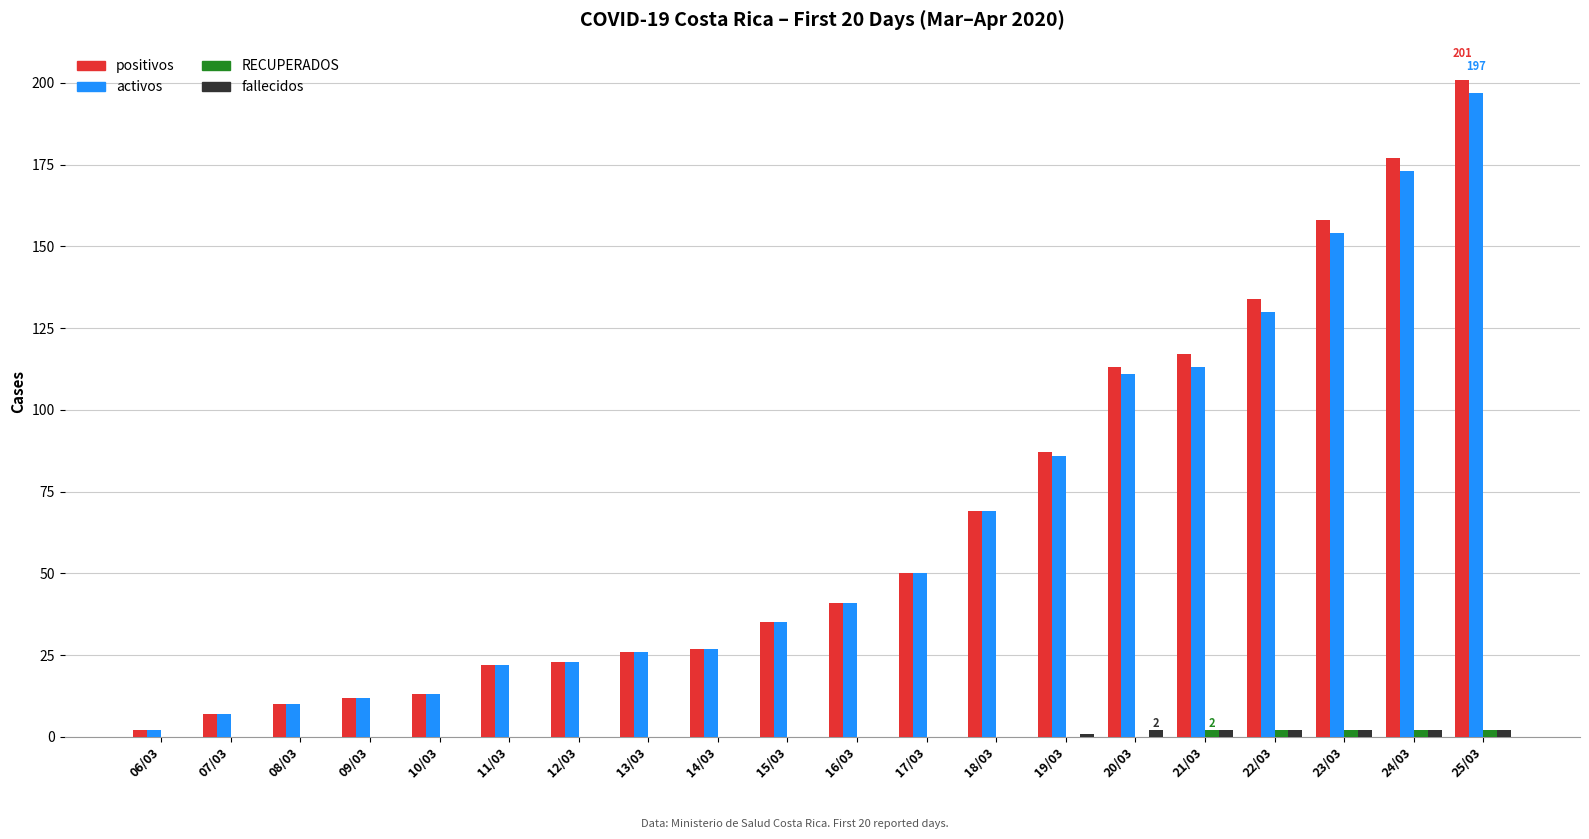

Does the chart contain stacked bars?

No